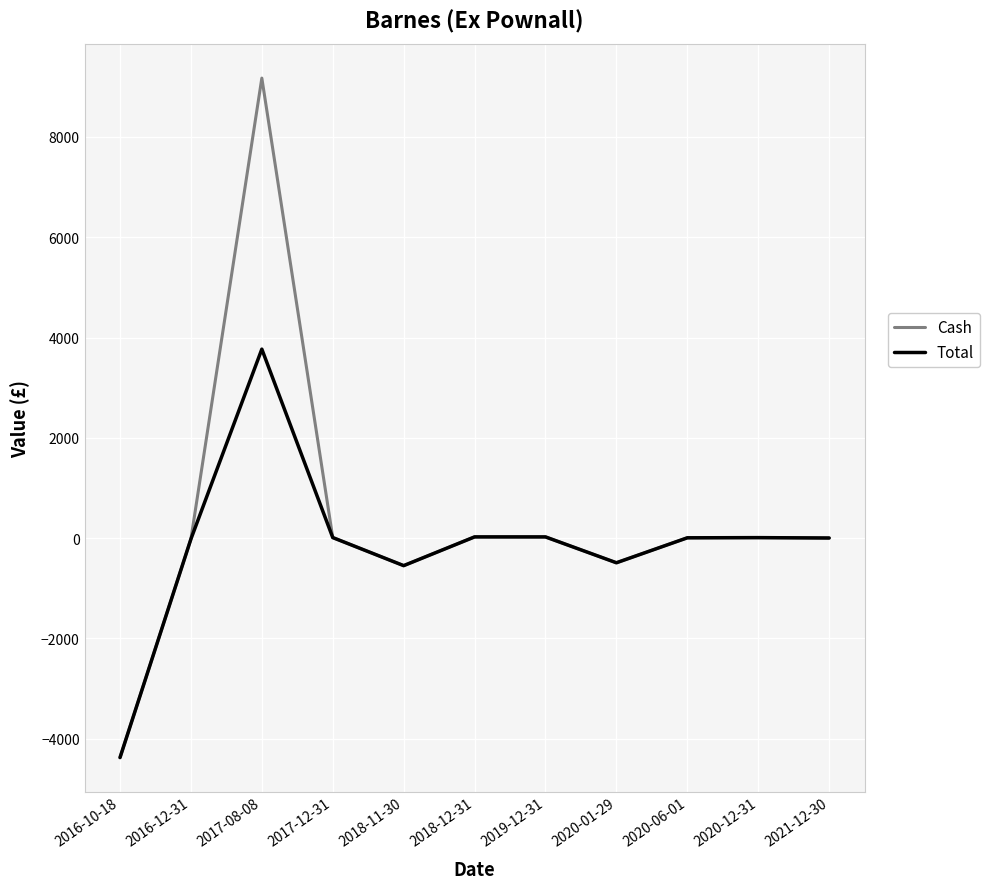

Rank the series by their average value, from highest to lowest.

Cash, Total